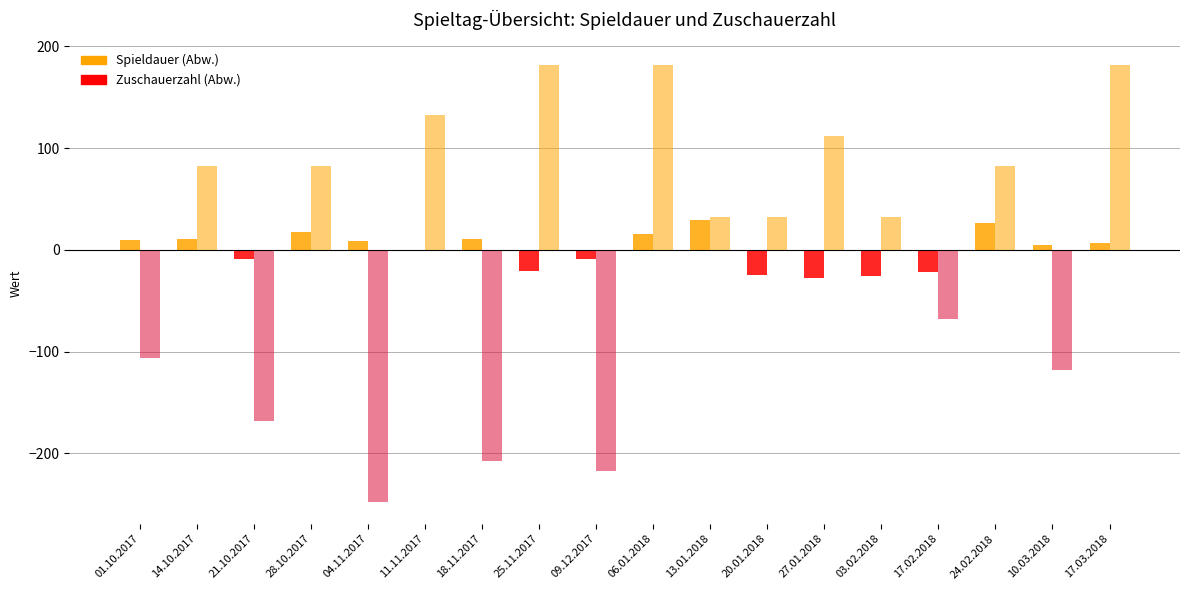

Is it true that Spieldauer equals 87 at 27.01.2018?

False